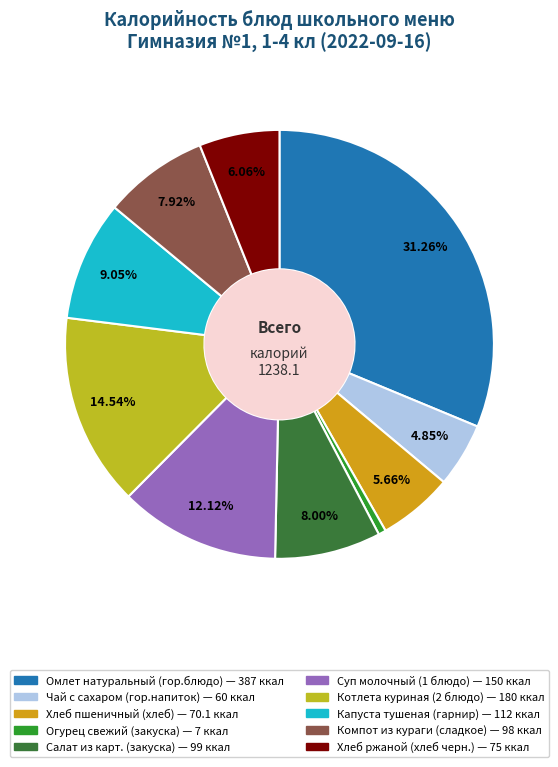

To the nearest percent, what is the average slice percentage?

10%